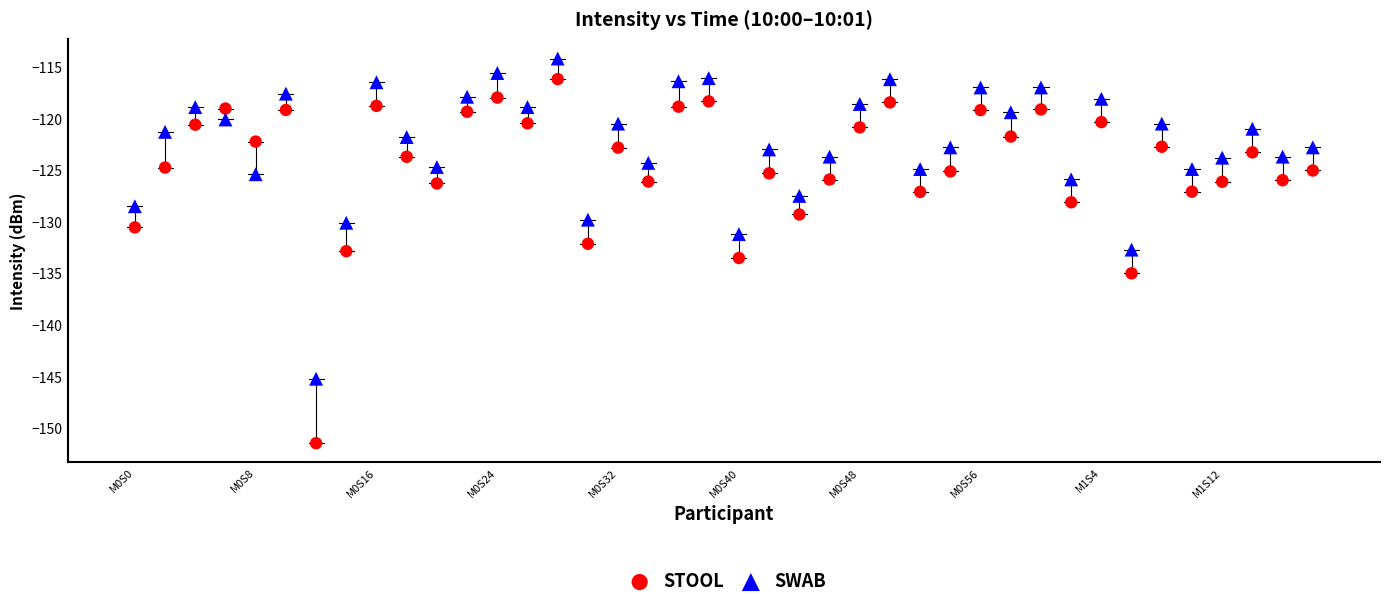

Which series has the largest Y range (max minus min)?

STOOL